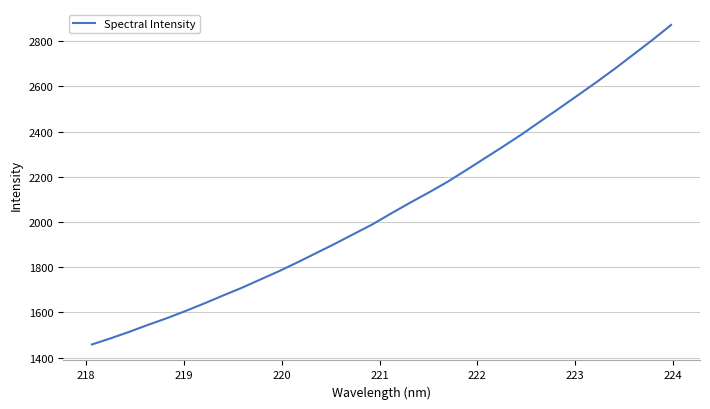

True or false: there are more than 0 points higher than both neighbors.

False